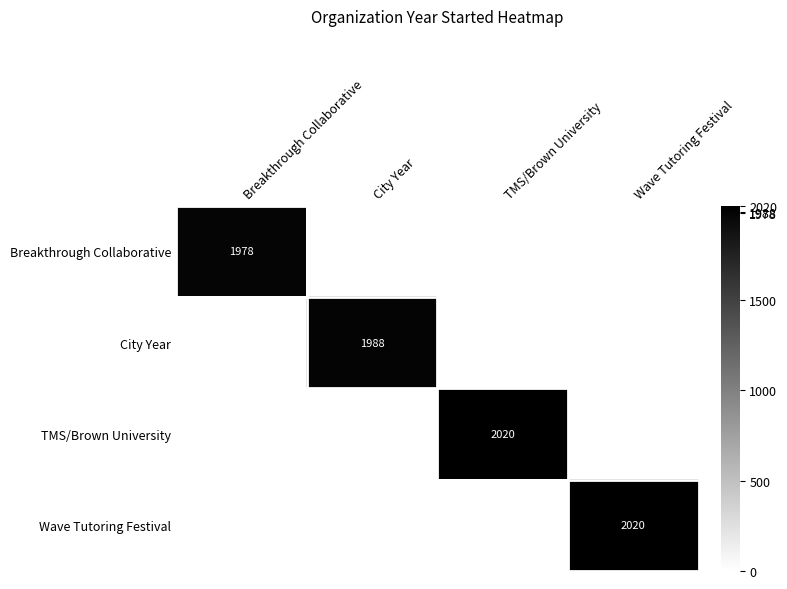

What is the sum of all City Year values?

1988